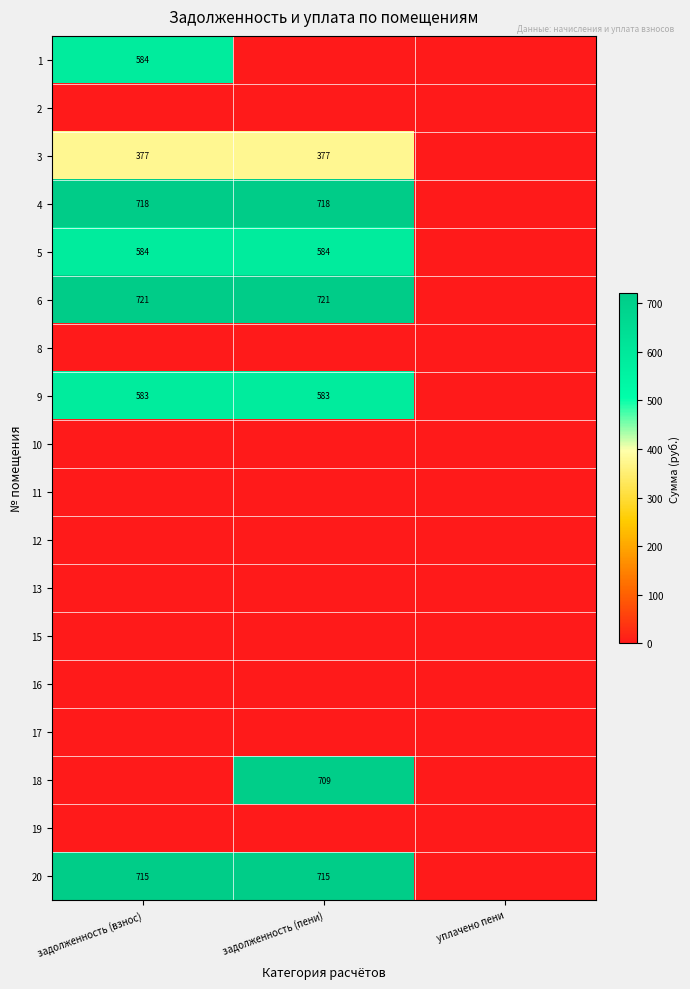

Between задолженность (пени) and задолженность (взнос), which is larger?

задолженность (взнос)